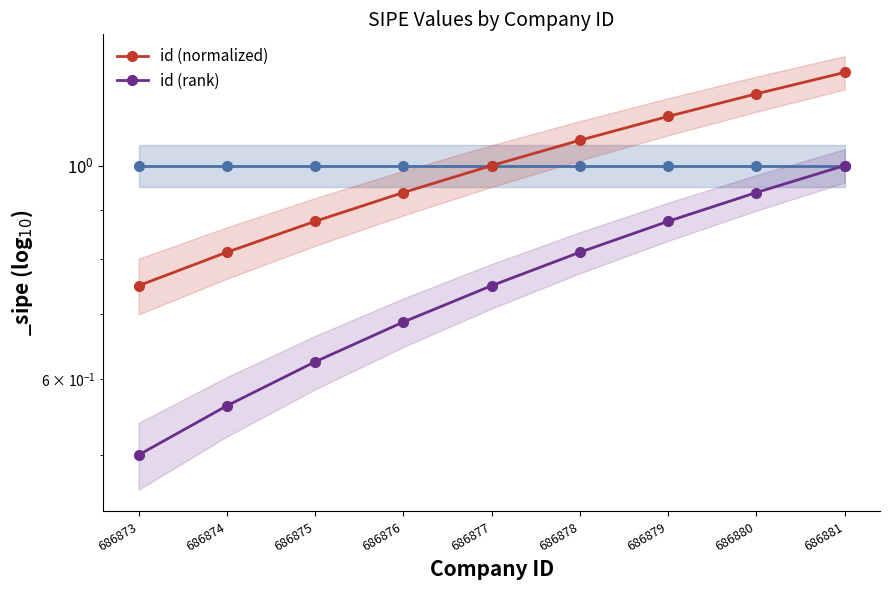

Reading left to right, extract all data points from this chart.

id (normalized): 686873=0.8	686874=0.8	686875=0.9	686876=0.9	686877=1.0	686878=1.1	686879=1.1	686880=1.2	686881=1.2
id (rank): 686873=0.5	686874=0.6	686875=0.6	686876=0.7	686877=0.8	686878=0.8	686879=0.9	686880=0.9	686881=1.0